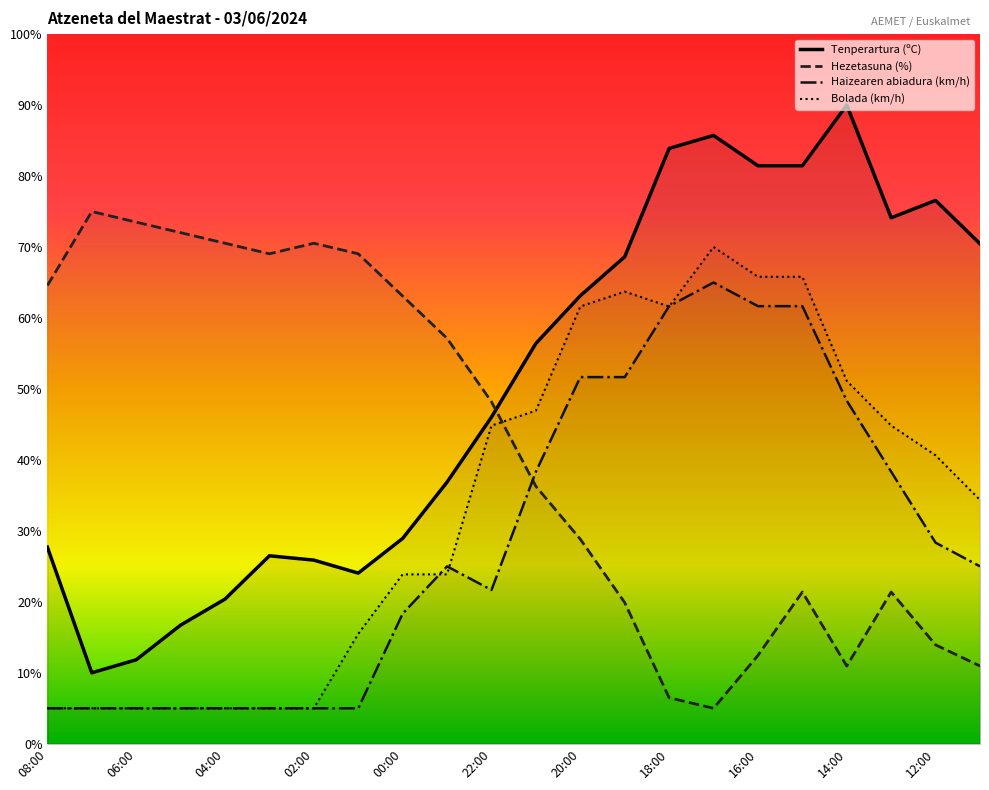

How many data points in Tenperartura (ºC) are less than 56?

11